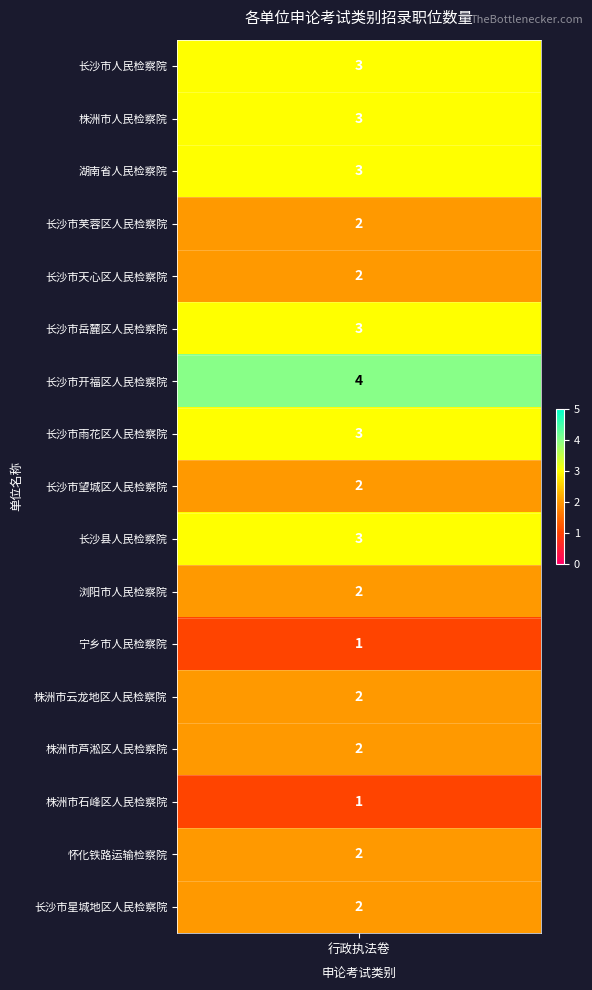

Which category has the highest value across all series?

长沙市开福区人民检察院